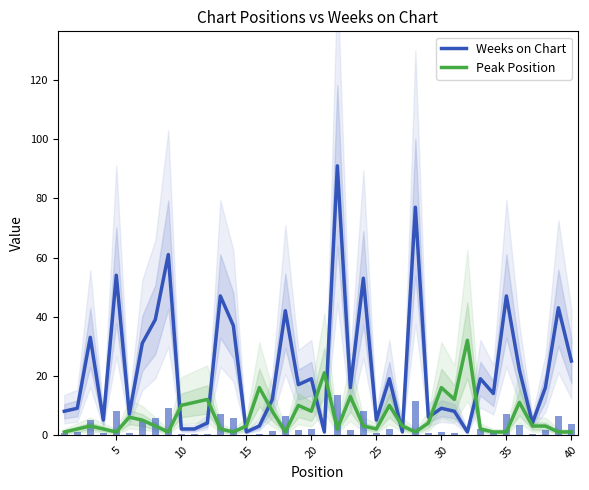

How many series are shown in this chart?

2